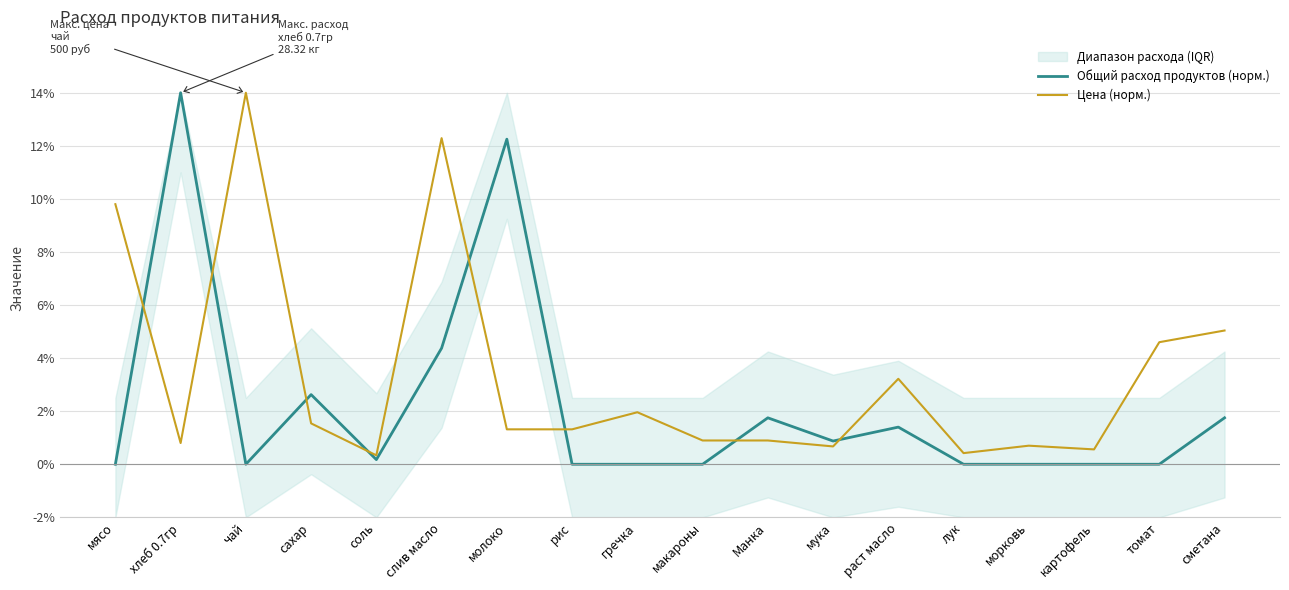

What is the spread (max minus min) of values at томат?

4.6